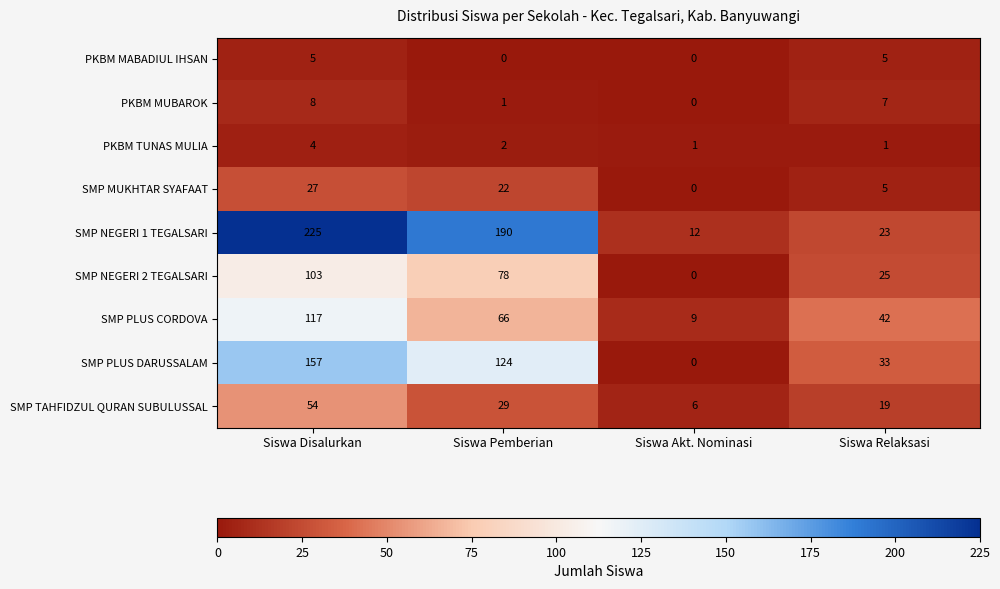

The value of SMP NEGERI 1 TEGALSARI at Siswa Akt. Nominasi is 6. True or false?

False